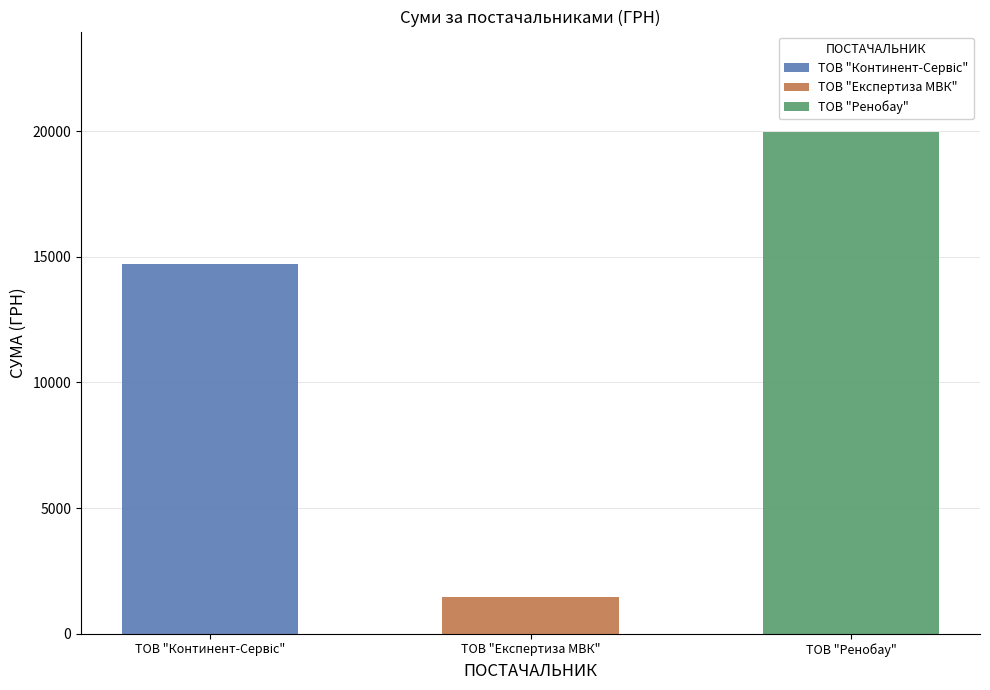

The chart shows a value of 10975.0 at ТОВ "Ренобау". True or false?

False